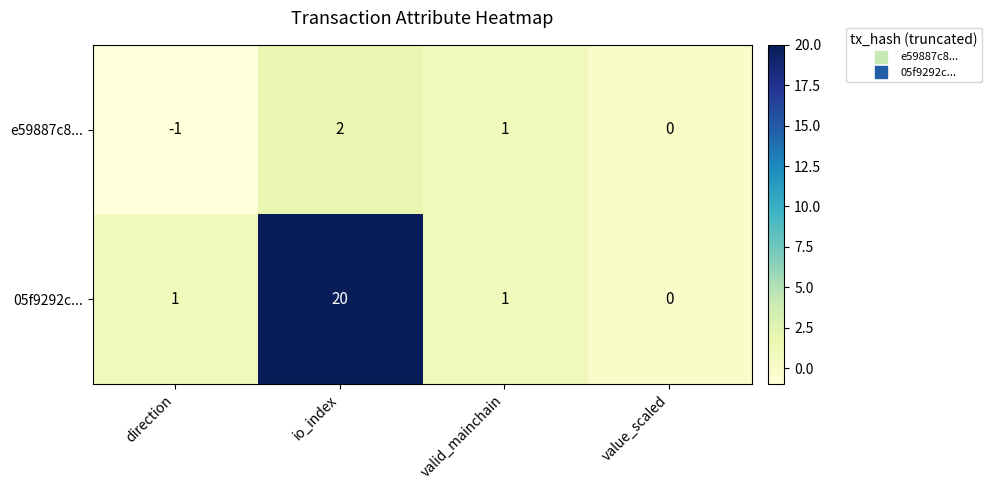

At which category is the sum across all series the highest?

io_index